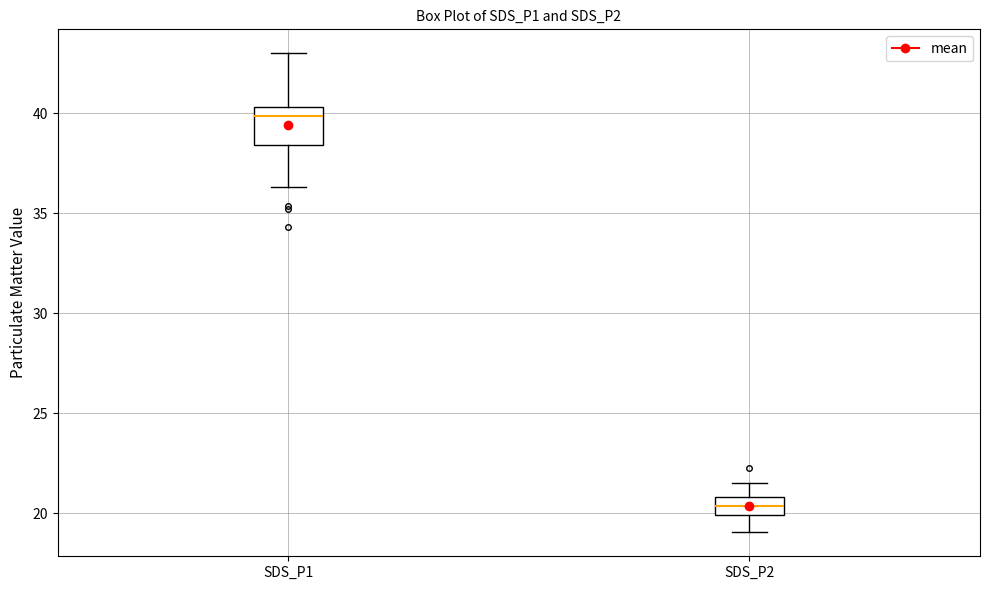

Reading left to right, transcribe this box plot: for each box, give where its median line is, the range the box spans, and where its two whiskers end, as read against the y-axis. The values are not printed on the chart, so give them approximately, as read against the axis.

SDS_P1: median 40.0, box 38.5 to 40.5, whiskers 36.5 to 43.0
SDS_P2: median 20.5, box 20.0 to 21.0, whiskers 19.0 to 21.5